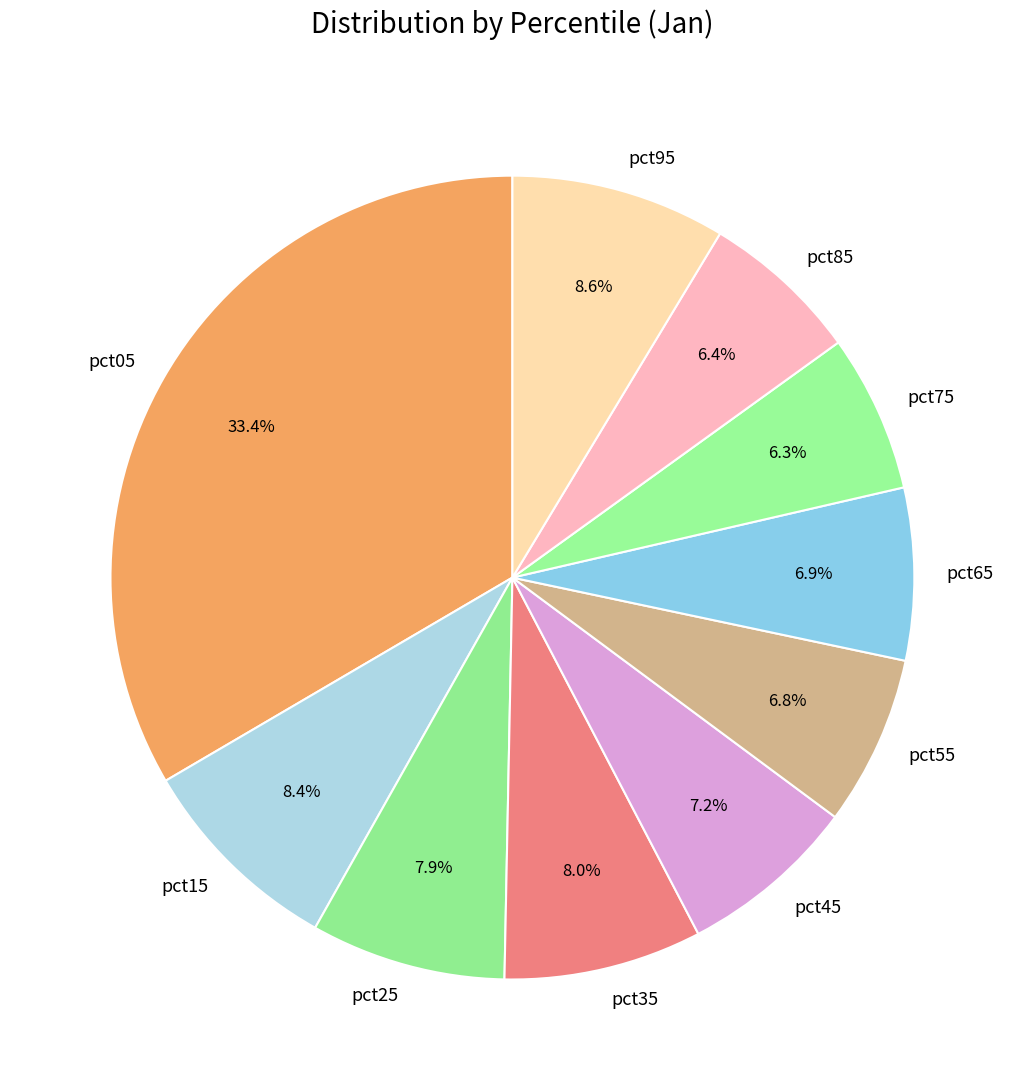

What is the largest slice in the pie chart?

pct05